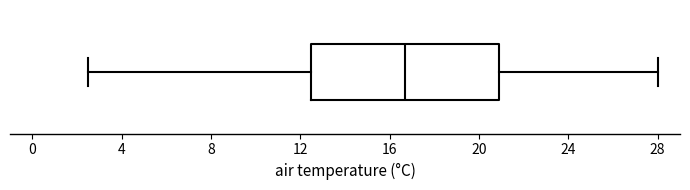

Read this box plot against the x-axis: the position of the median line, the range covered by the box, and the ends of both whiskers. The values are not printed on the chart, so give them approximately, as read against the axis.

median 16.5, box 12.5 to 21.0, whiskers 2.5 to 28.0